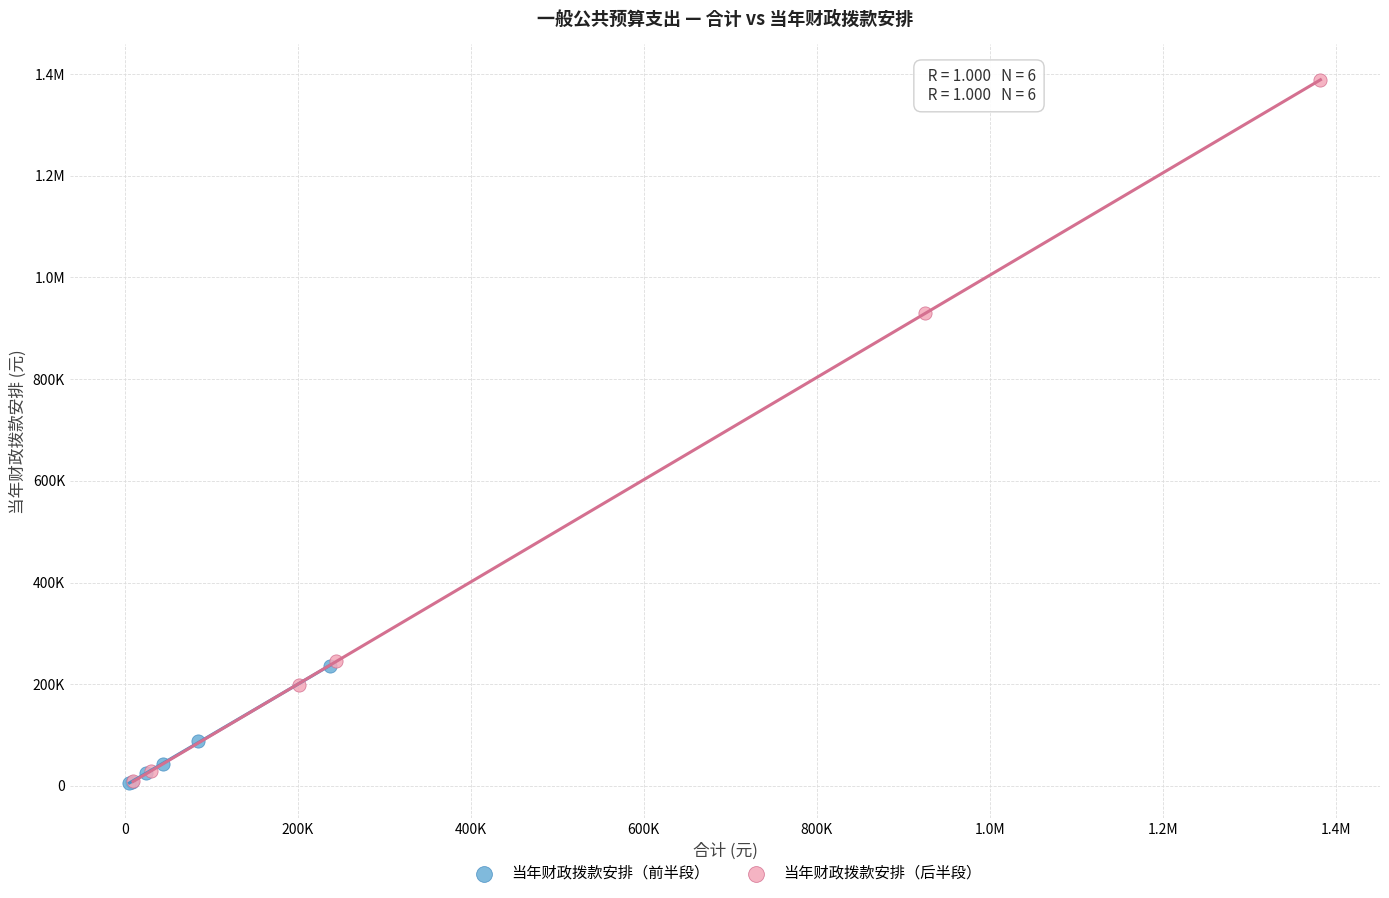

What are all the series names shown in the legend?

当年财政拨款安排（前半段）, 当年财政拨款安排（后半段）